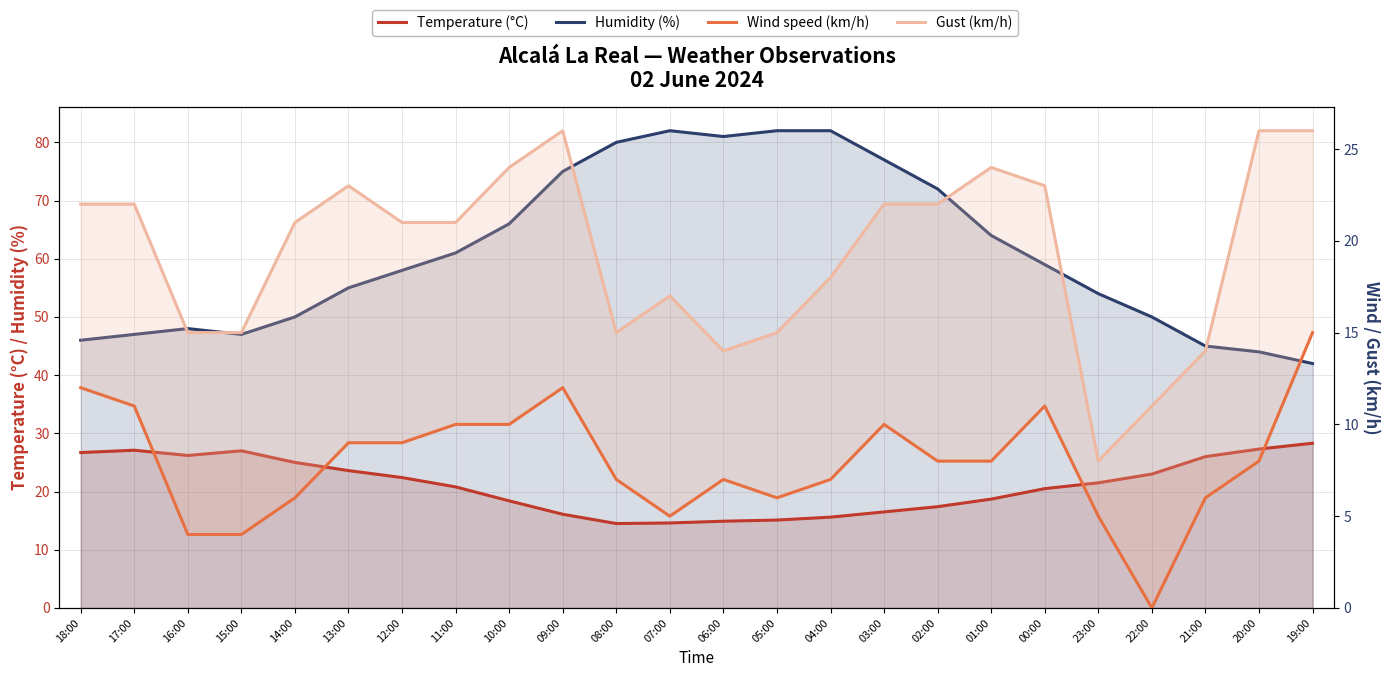

What are all the series names shown in the legend?

Temperature (°C), Humidity (%), Wind speed (km/h), Gust (km/h)